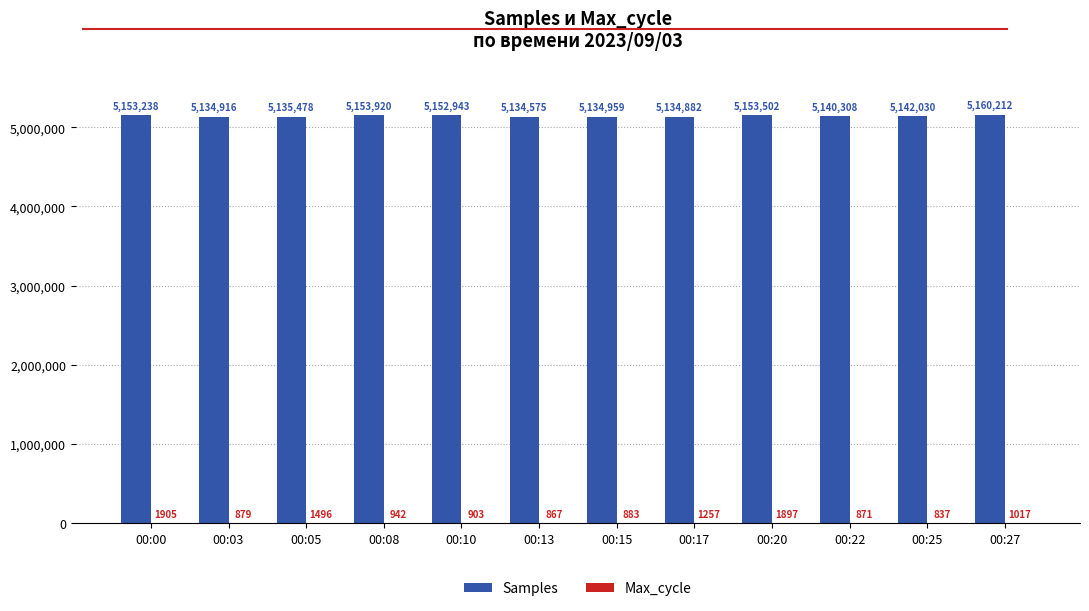

Read the Samples value at 00:05.

5135478